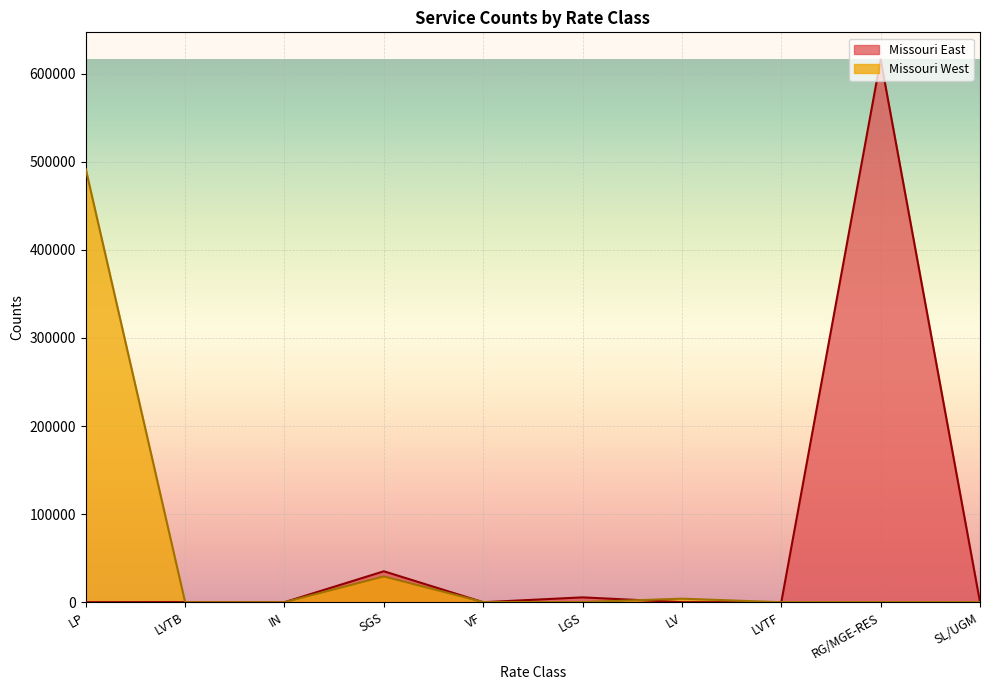

Does the chart display data point markers on the line(s)?

No